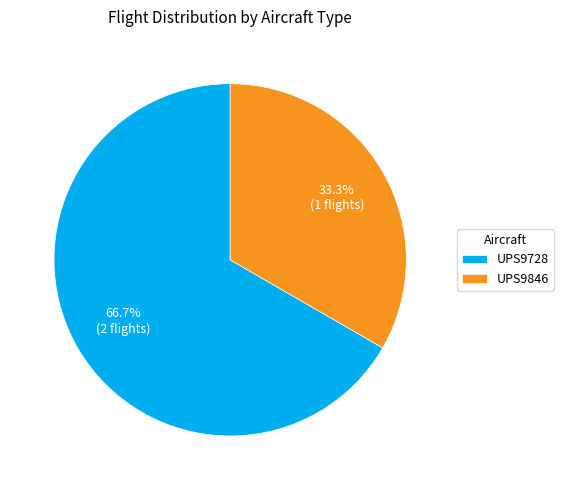

Is it true that UPS9728 is 59% of the pie?

False